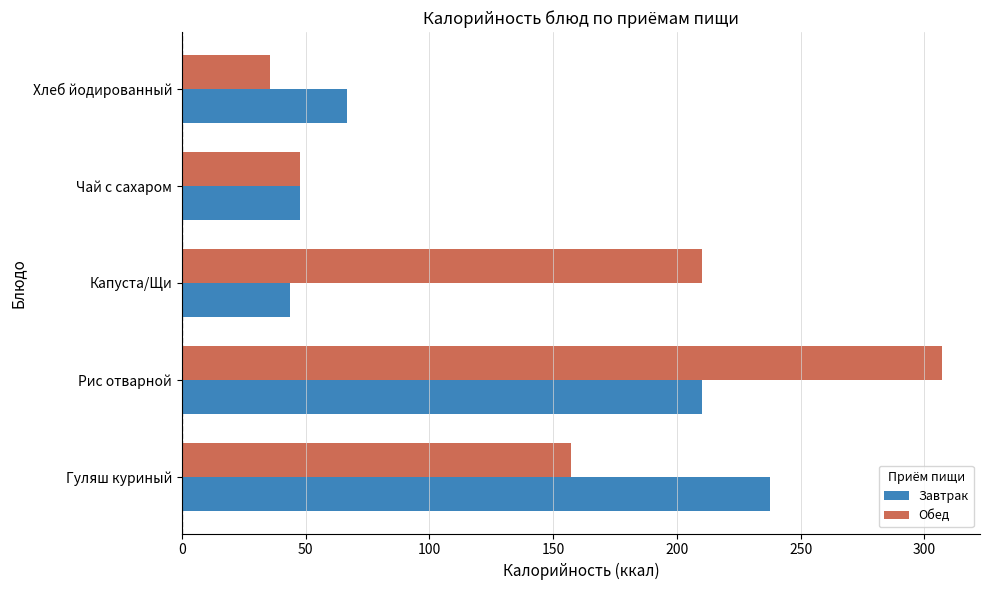

What is the difference between the maximum and minimum values in the Завтрак series?

194.2